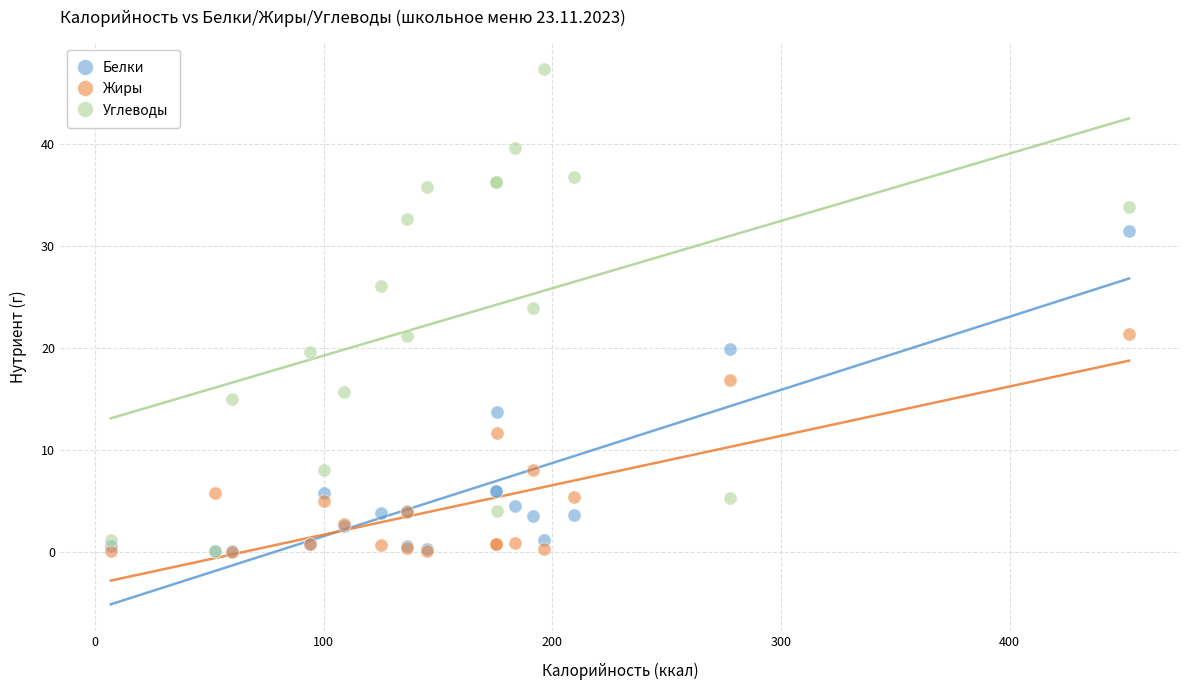

In the Углеводы series, what Y value is closest to 23?

23.9